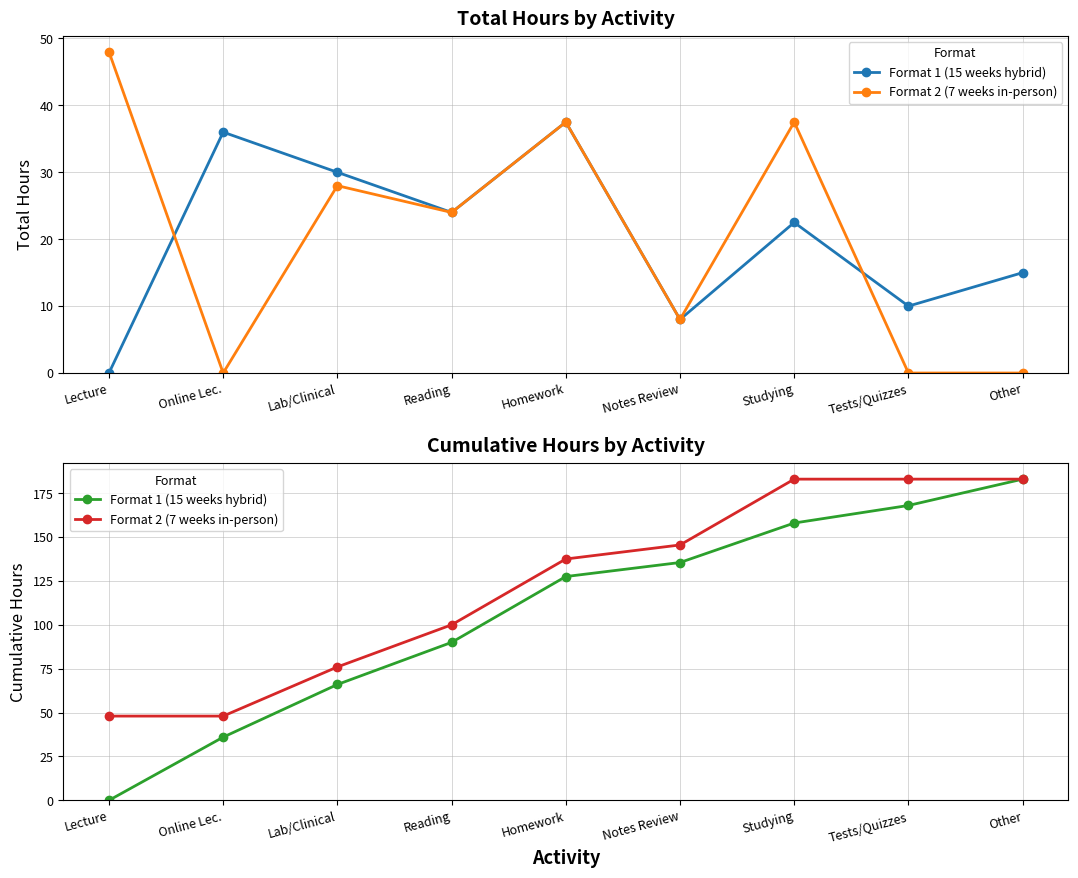

Read the Format 2 (7 weeks in-person) value at Reading.

100.0